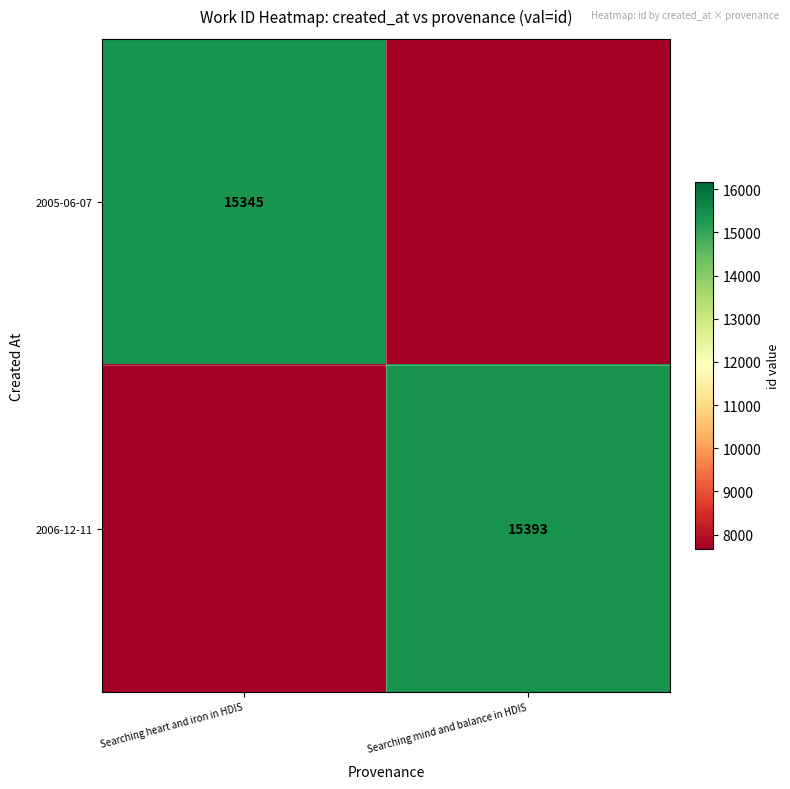

Is the value of 2005-06-07 at Searching heart and iron in HDIS greater than the value of 2006-12-11 at Searching mind and balance in HDIS?

No